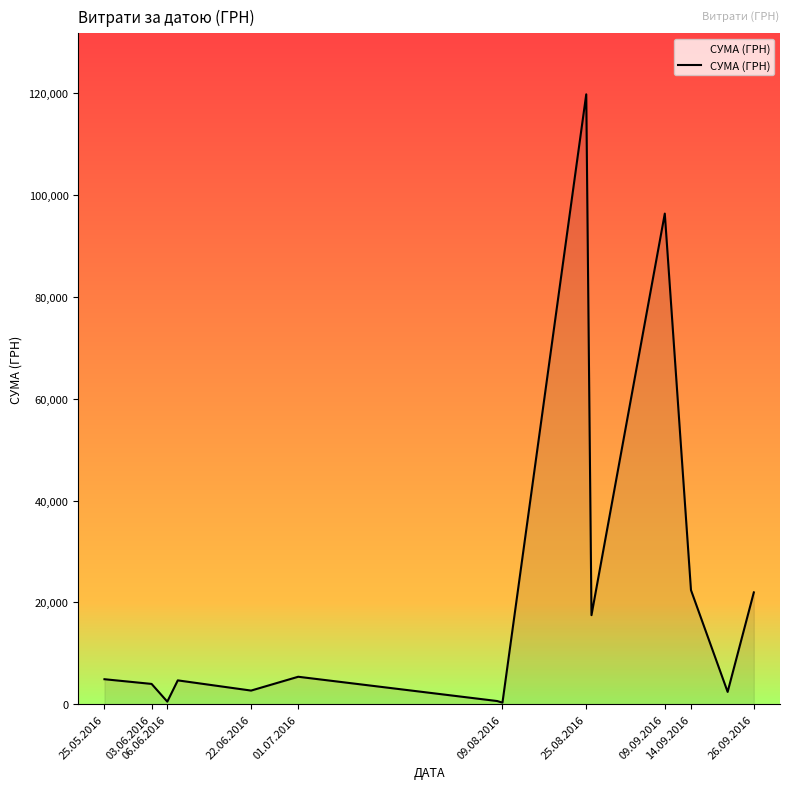

What is the difference between the maximum and minimum values?

119511.2